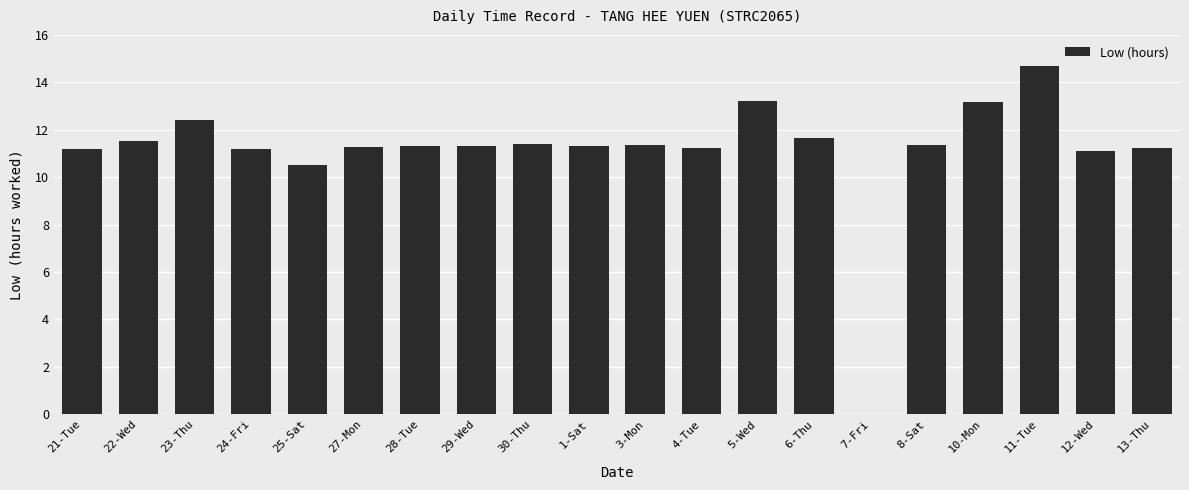

Are the bars horizontal?

No